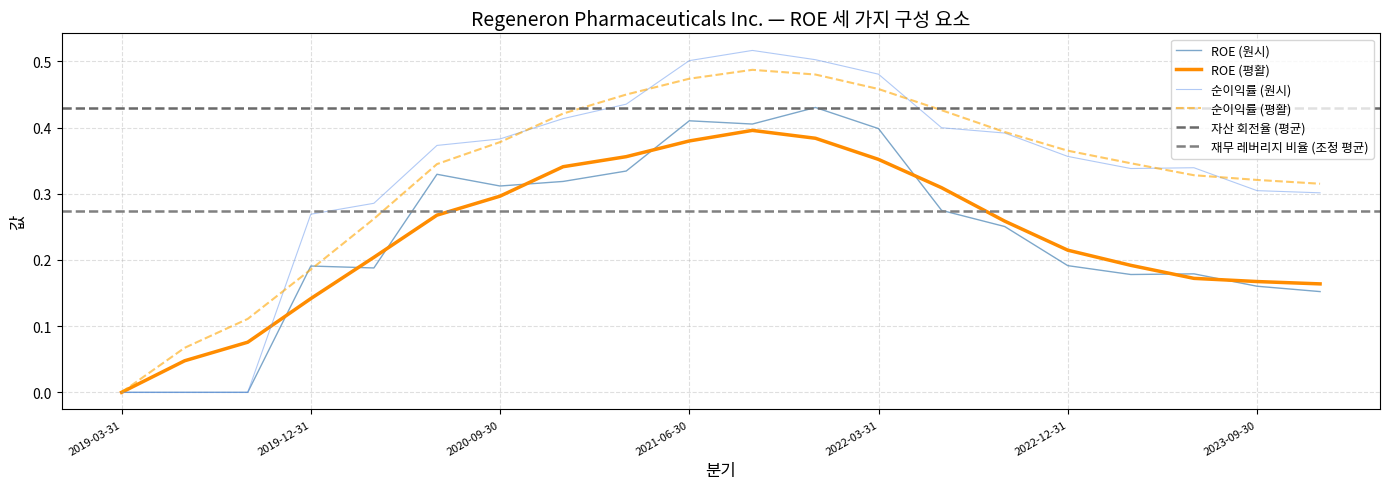

Which has a higher value, 2019-06-30 or 2020-12-31?

2020-12-31